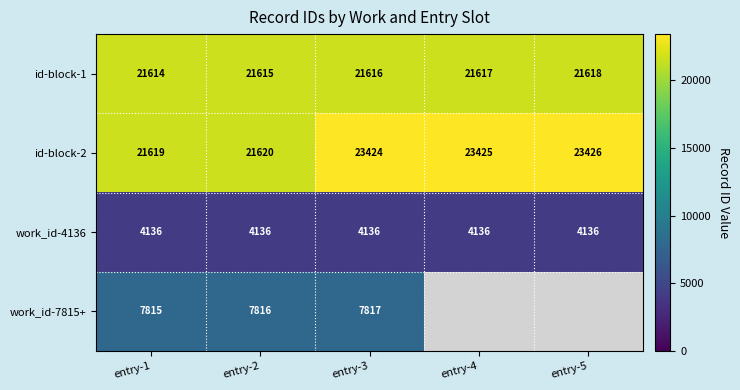

Between entry-2 and entry-3, which series saw the biggest shift?

id-block-2